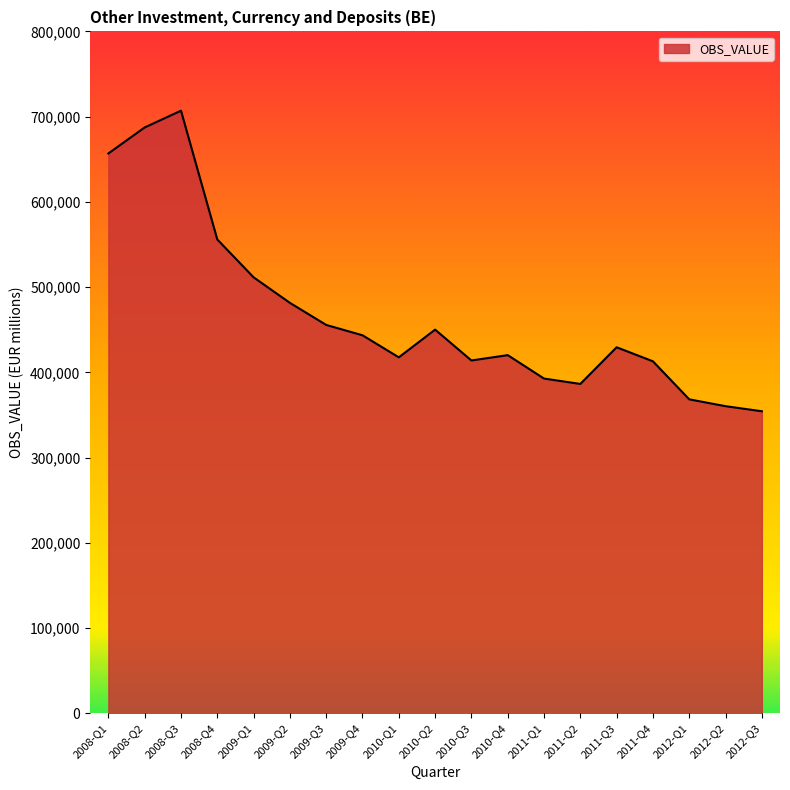

What is the change in value from 2009-Q4 to 2011-Q2?

-57091